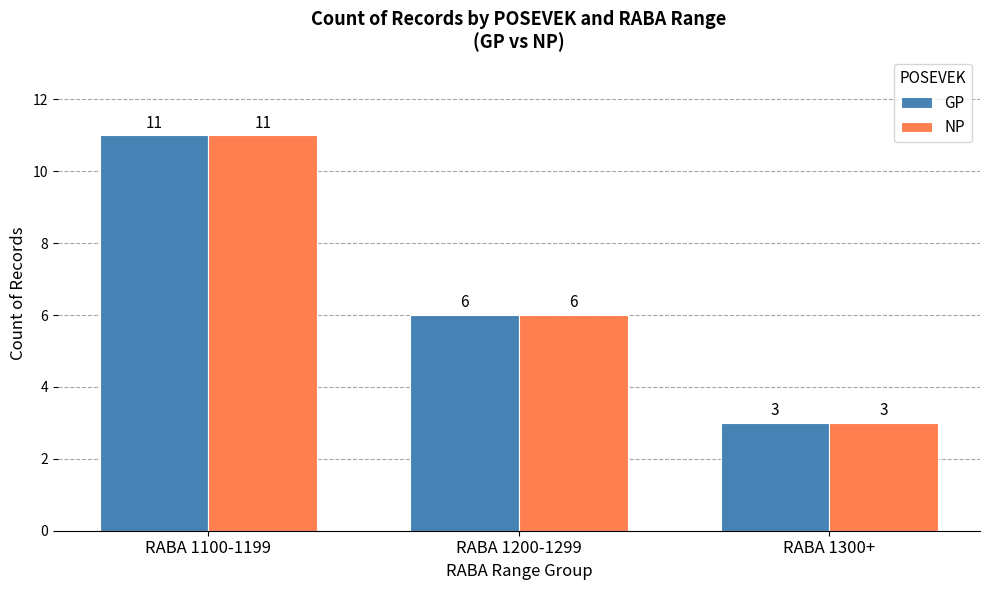

How many bars are there in each group?

2